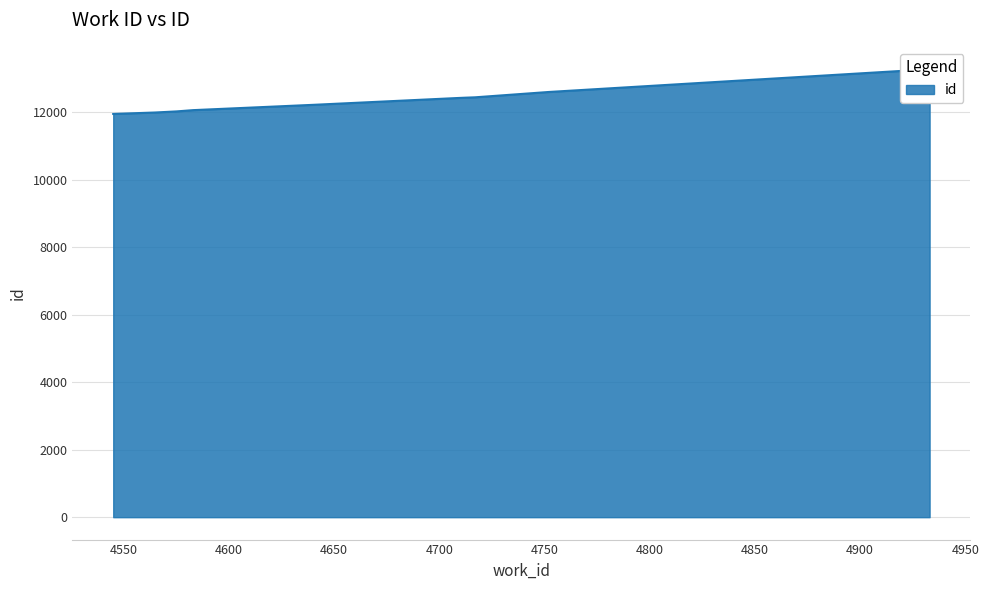

At which label does the data first exceed 12422?

4712